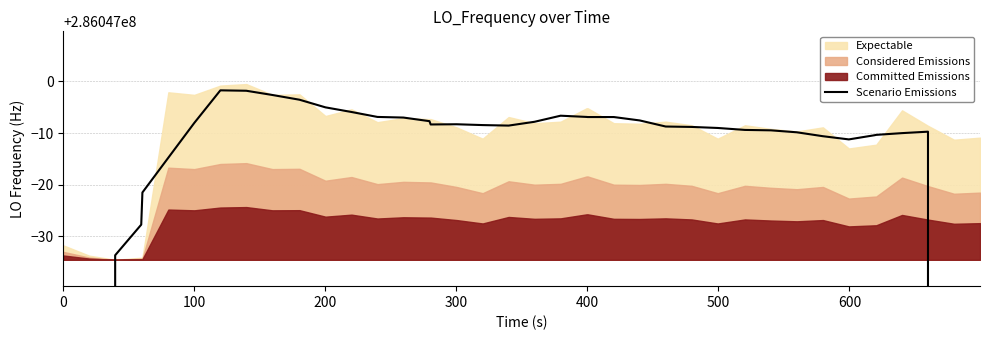

How many points are higher than both their immediate neighbors (excluding endpoints)?

4